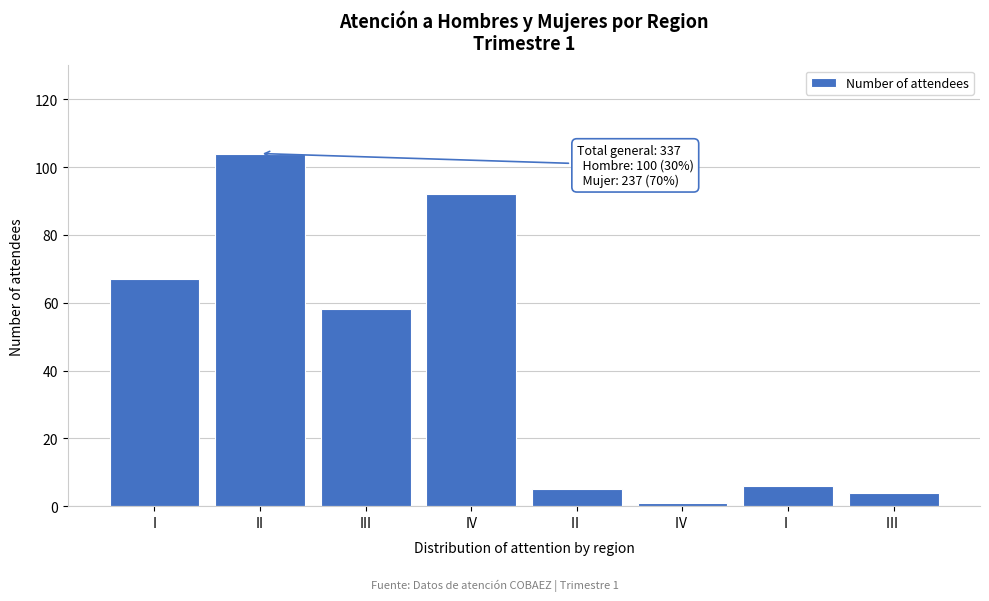

Reading right to left, what are all the values shown in this chart?

III =4	I =6	IV =1	II =5	IV=92	III=58	II=104	I=67